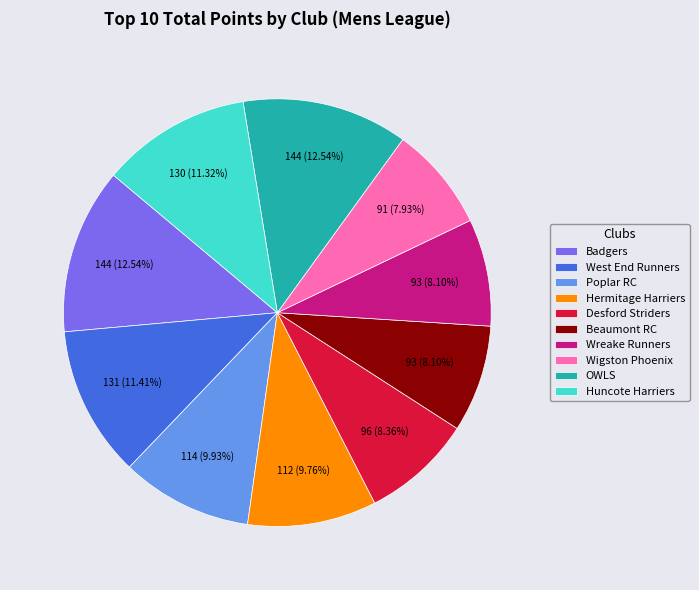

What is the ratio of the value at Poplar RC to the value at Hermitage Harriers?

1.0